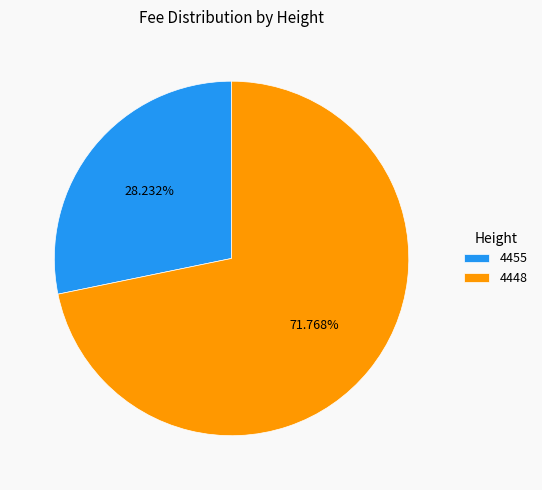

How many segments does this pie chart have?

2